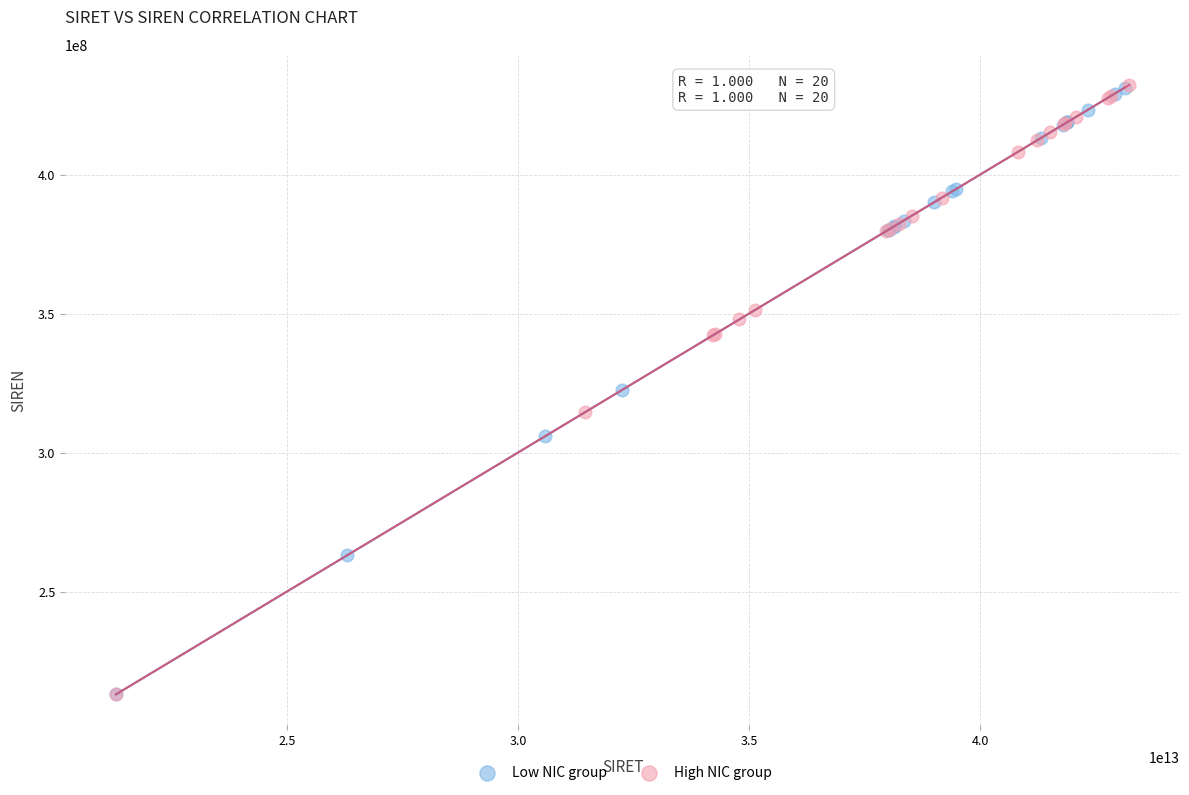

What are all the series names shown in the legend?

Low NIC group, High NIC group